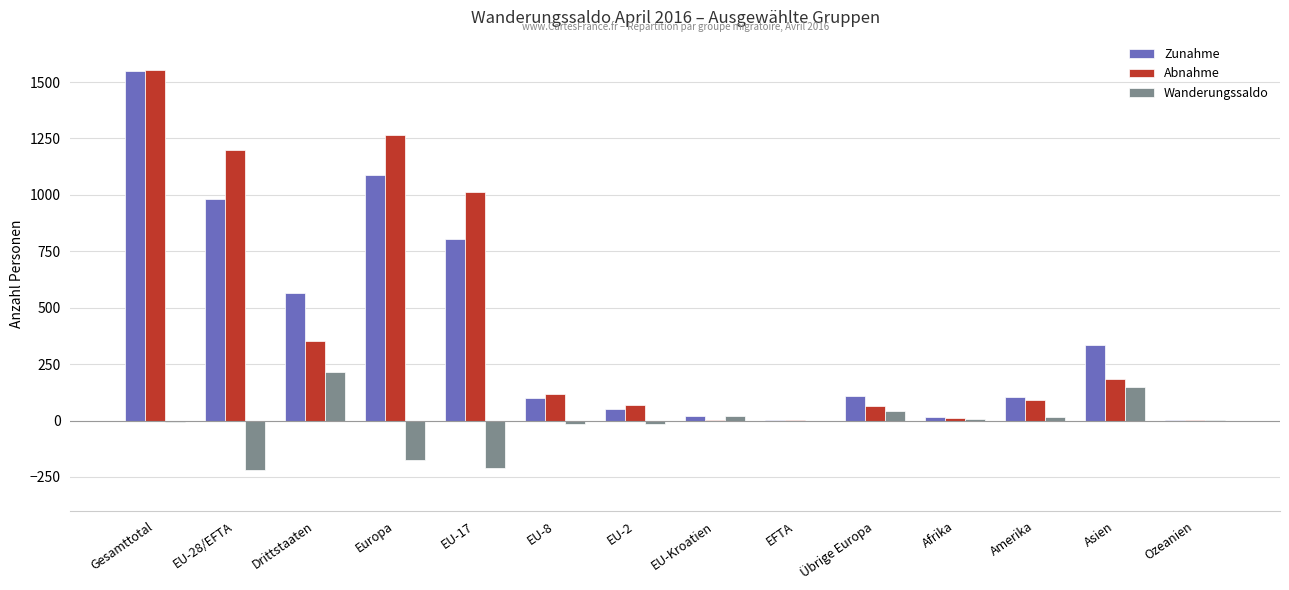

How many groups of bars are there?

14